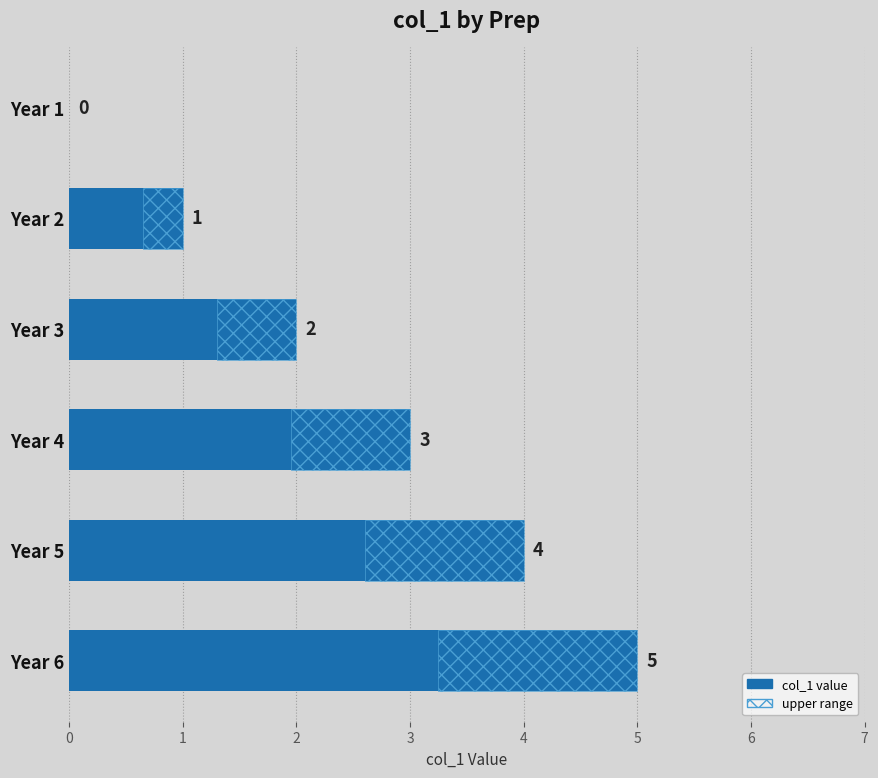

Which has a higher value, Year 5 or Year 1?

Year 5